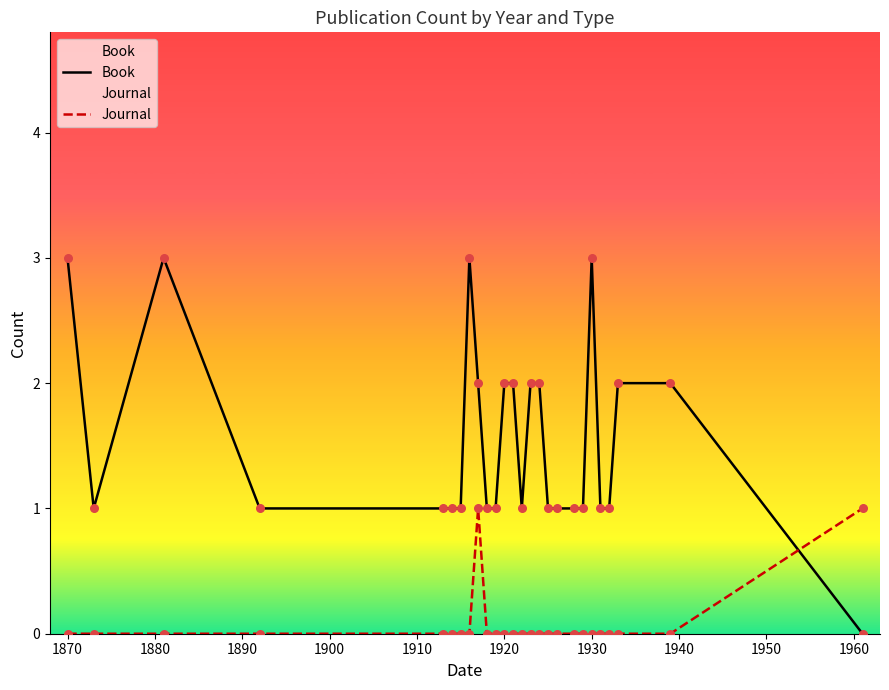

What is the highest value of the Book series?

3